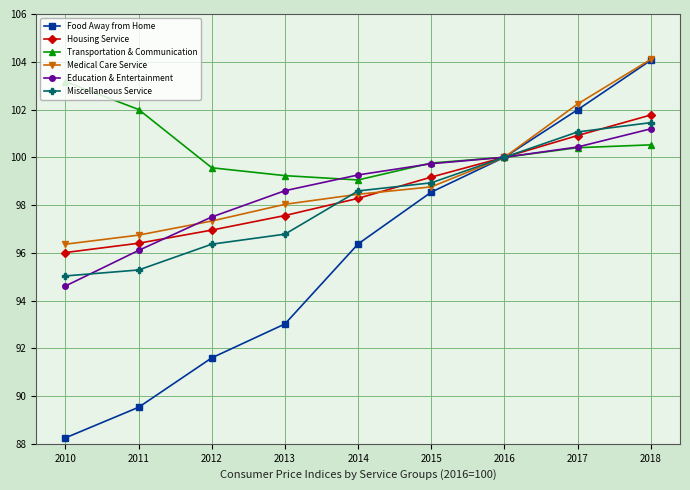

Is the value of Housing Service at 2012 greater than the value of Miscellaneous Service at 2015?

No